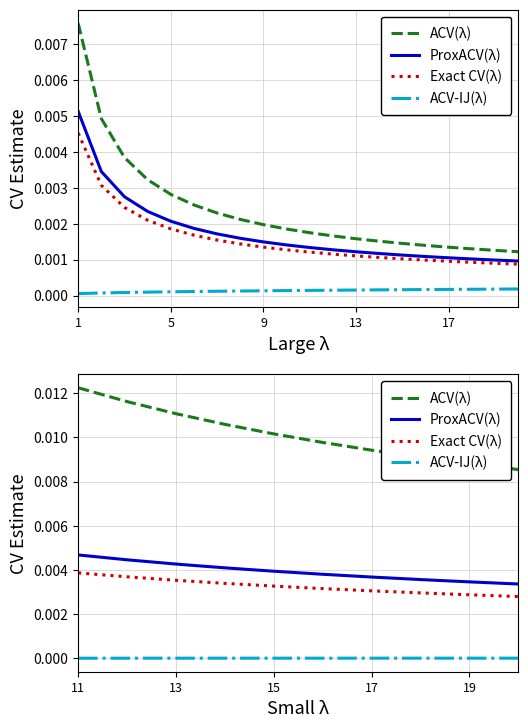

At 5, list the series in order from smallest to largest.

ACV-IJ(λ), Exact CV(λ), ProxACV(λ), ACV(λ)